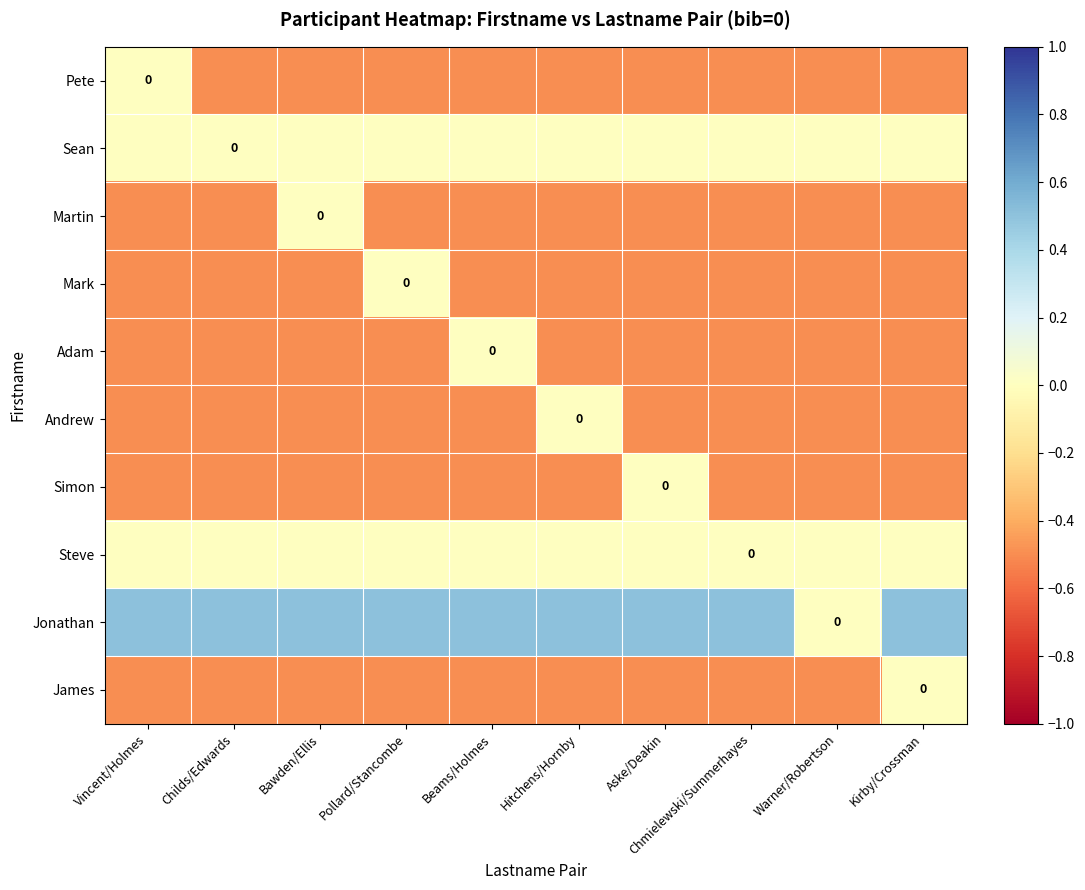

True or false: Pete has a value of 0.0 at Vincent/Holmes.

True